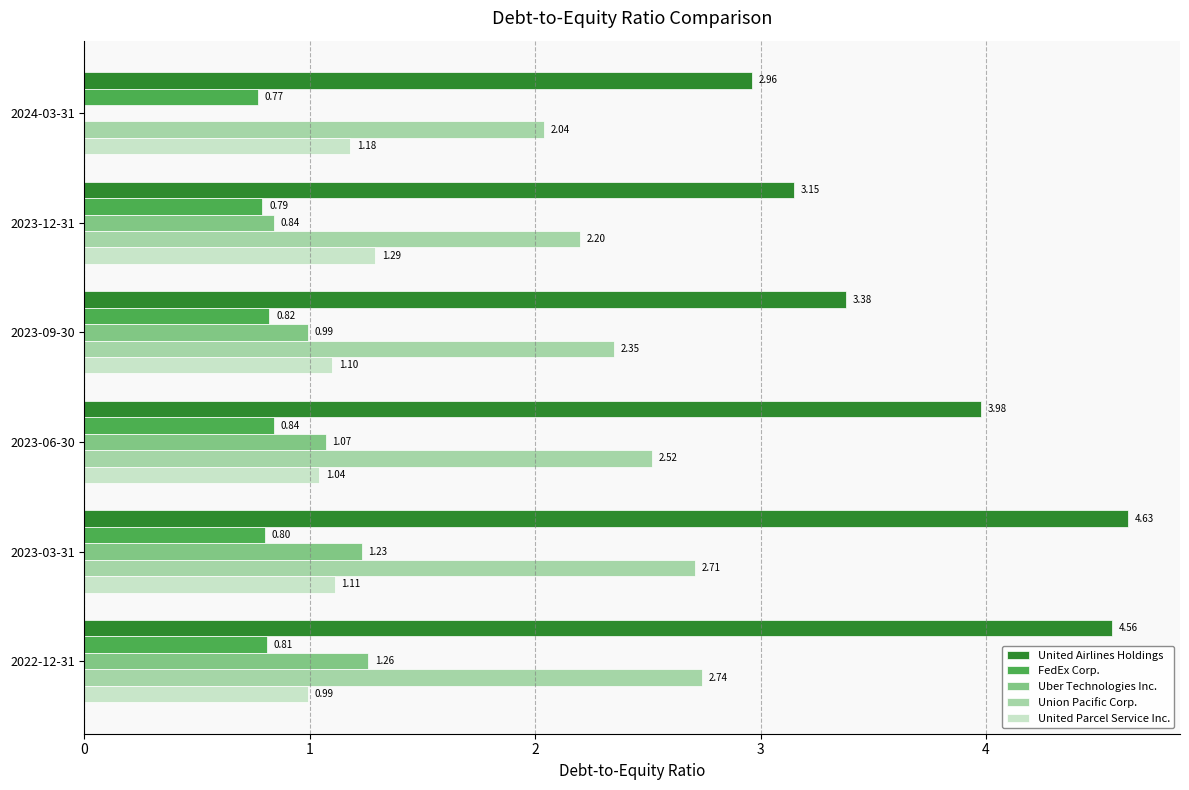

What is the average value of the United Parcel Service Inc. series?

1.1